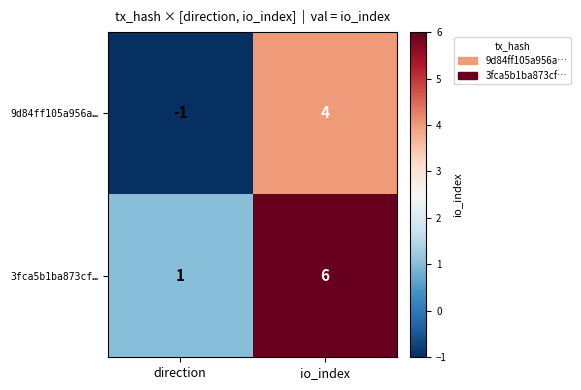

What is the greatest value displayed?

6